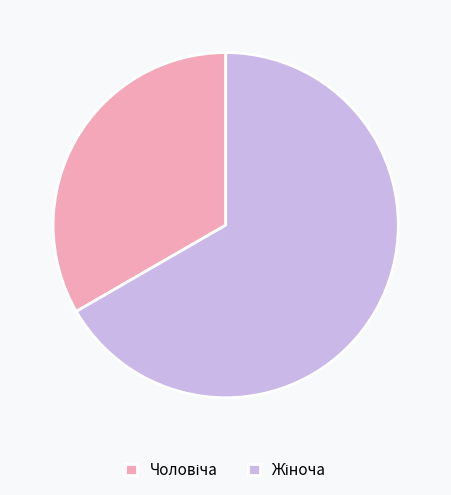

Is there any slice that represents more than half of the pie?

Yes